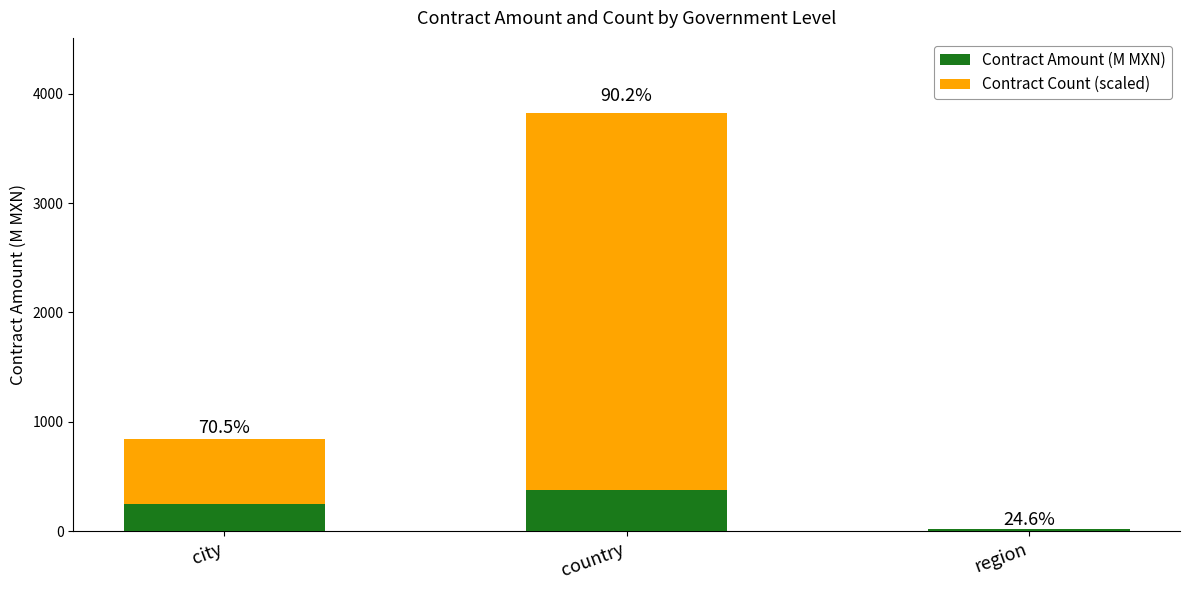

Where does the Contract Count (scaled) series first go above 595?

country